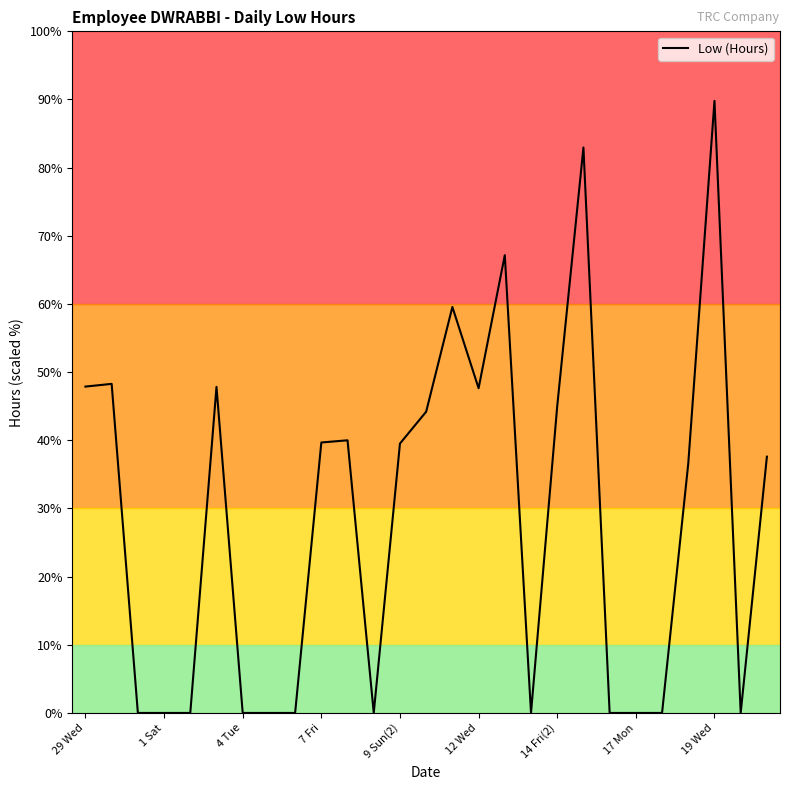

What is the greatest value displayed?

89.8